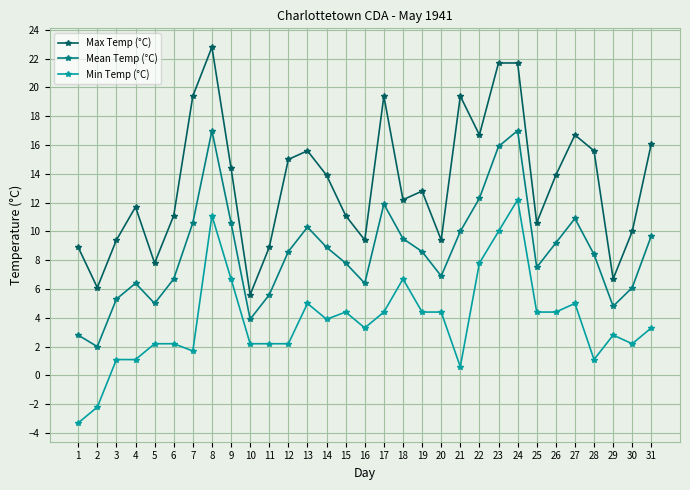

What is the average value of the Min Temp (°C) series?

3.8